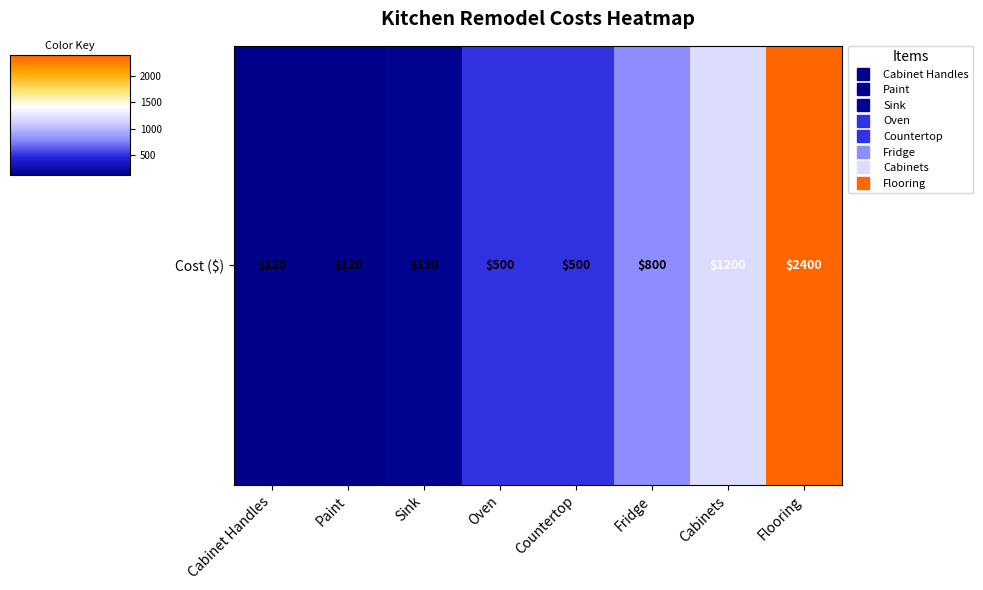

How many data points are above 500?

3